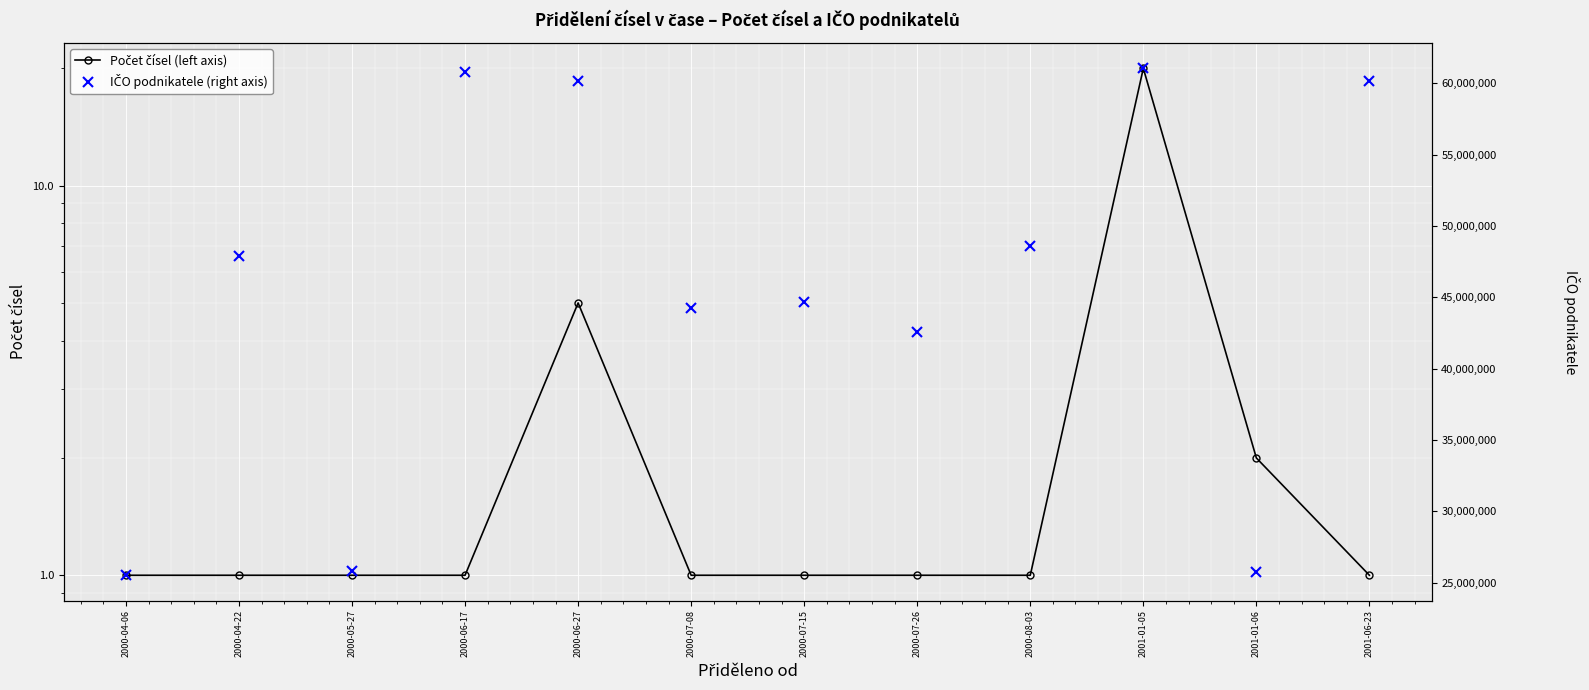

What is the minimum value for IČO podnikatele (right axis)?

25519484